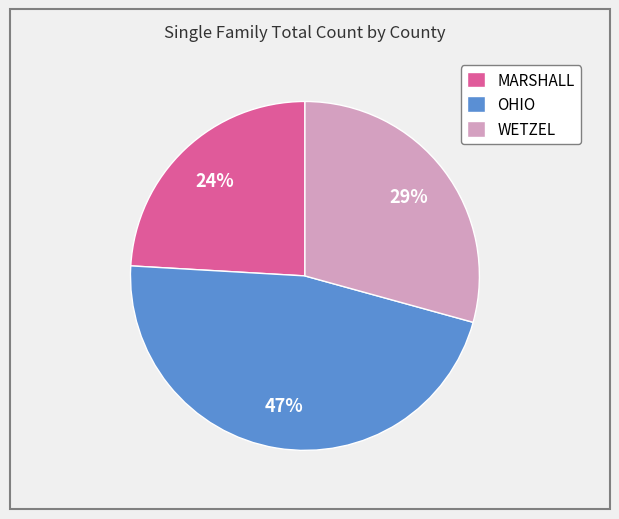

Which slice is the smallest?

MARSHALL